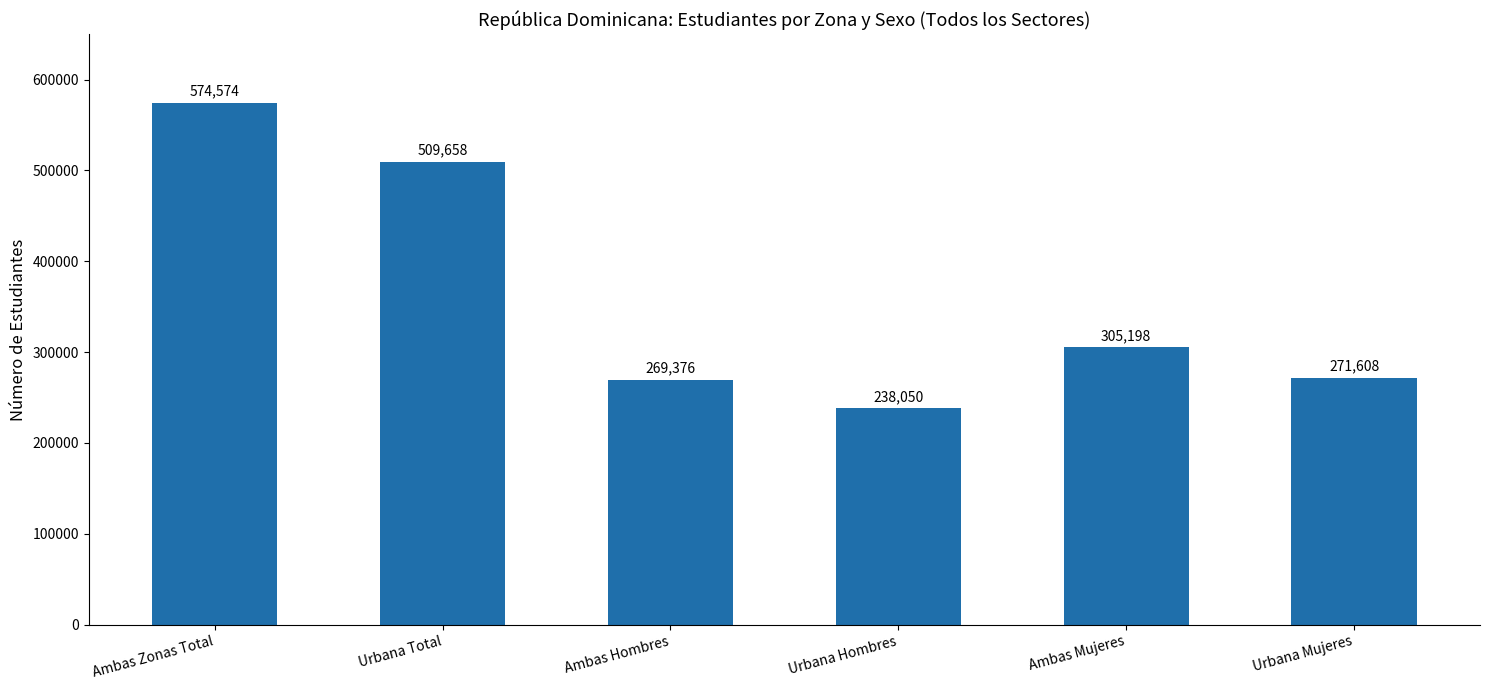

What is the change in value from Urbana Hombres to Urbana Mujeres?

+33558